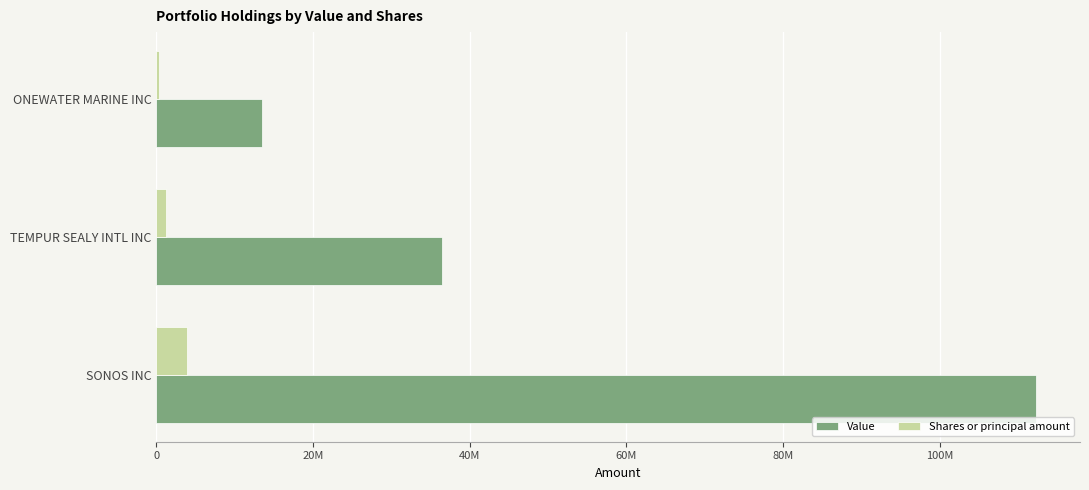

What are all the series names shown in the legend?

Value, Shares or principal amount